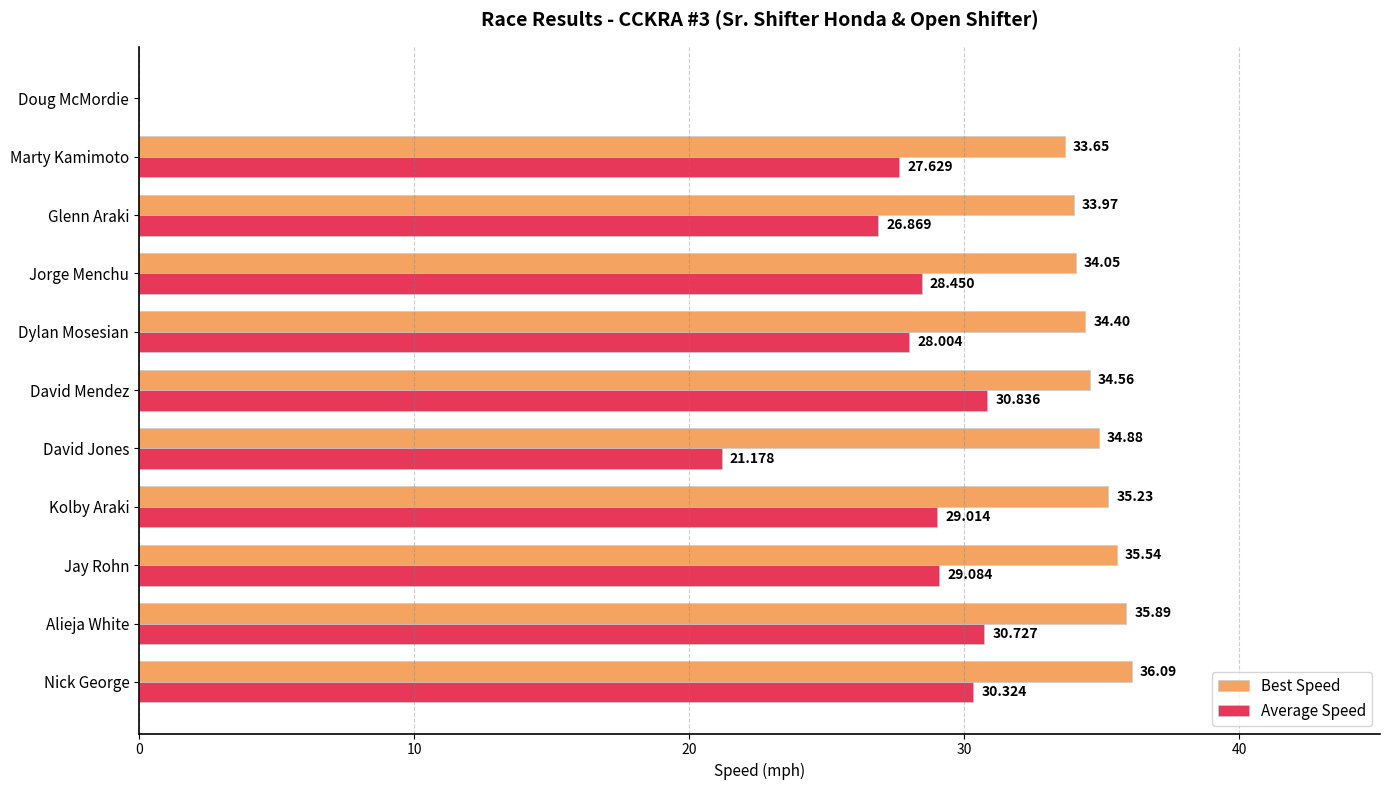

What are all the series names shown in the legend?

Best Speed, Average Speed